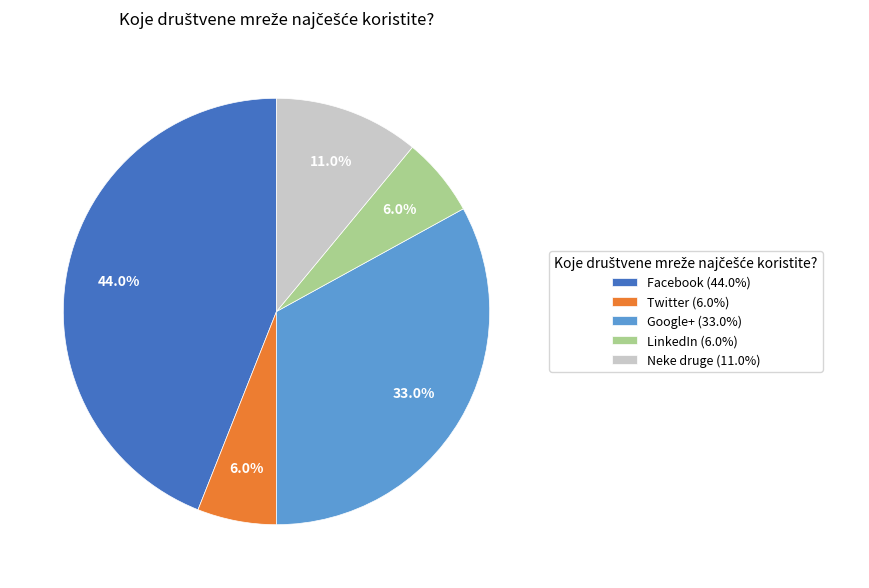

Does Neke druge represent more than half of the total?

No